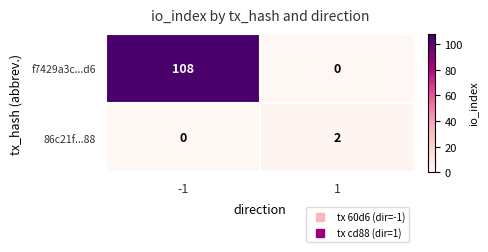

Reading right to left, what are all the values shown in this chart?

f7429a3c...d6: 0	108
86c21f...88: 2	0